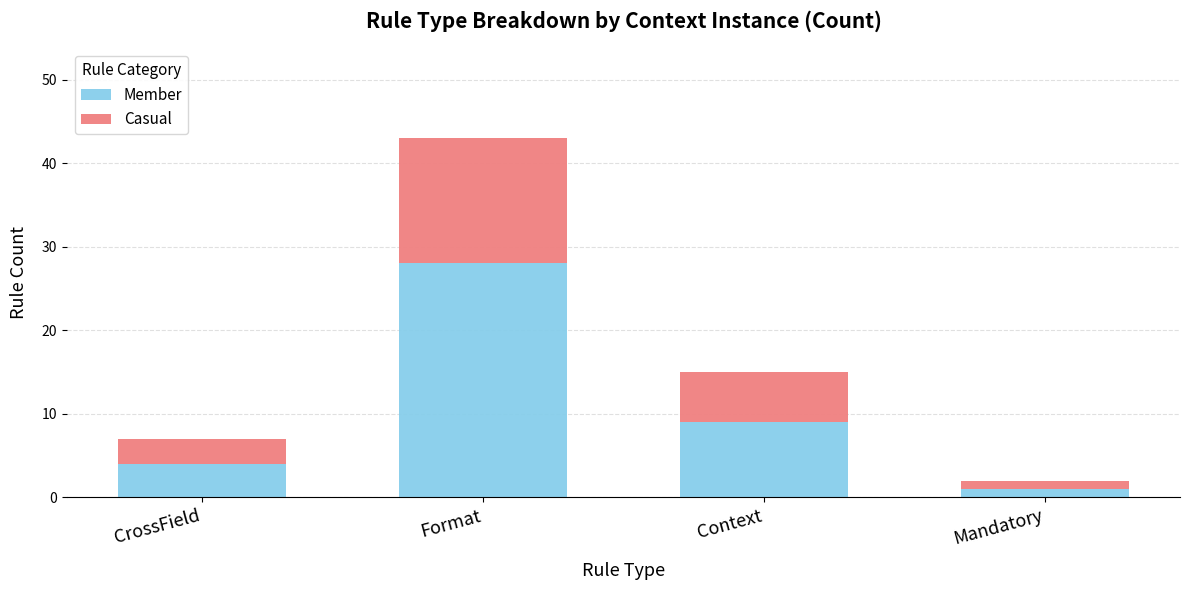

Are the bars grouped side by side (vs. stacked)?

No